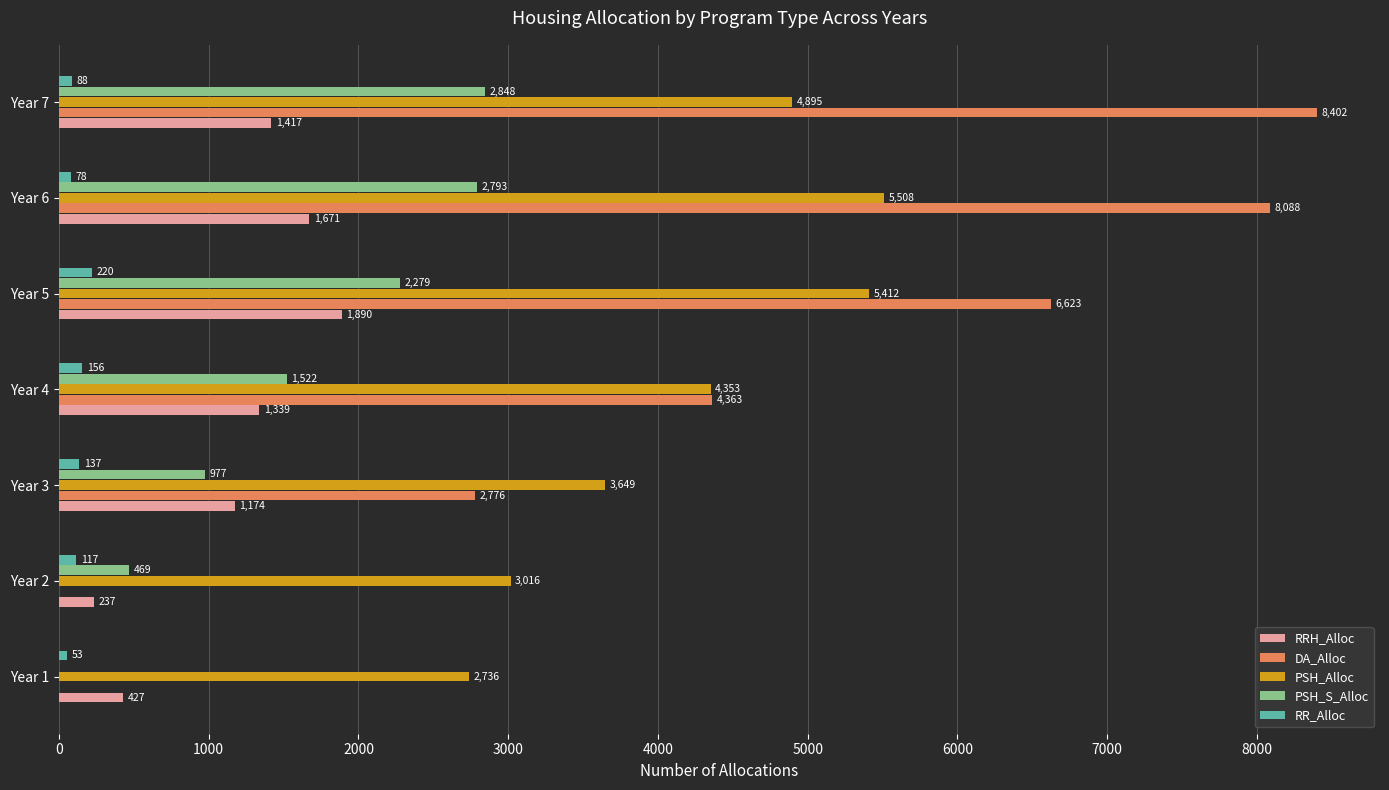

What is the highest value of the PSH_Alloc series?

5508